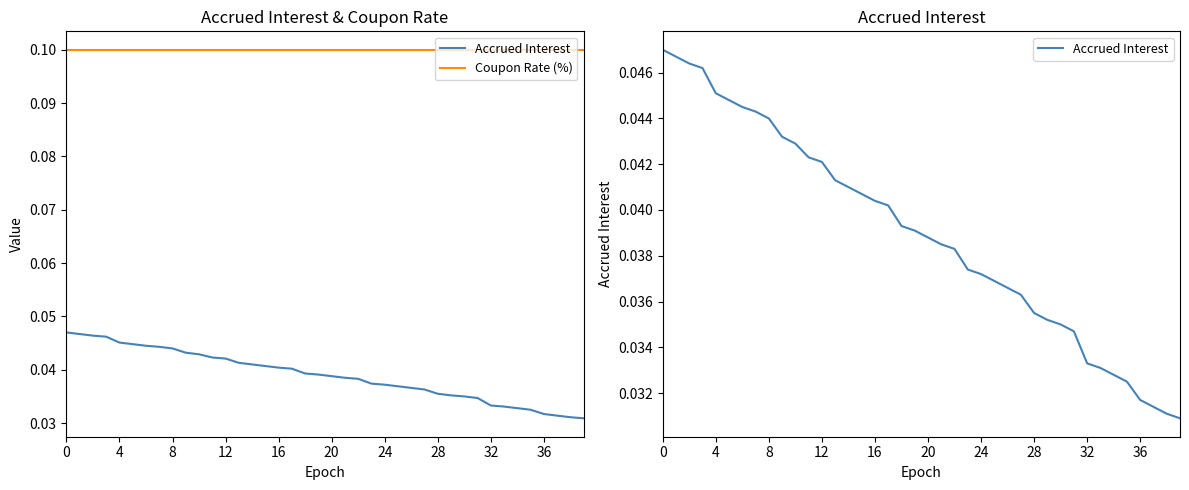

Rank the series at 21 from highest to lowest value.

Coupon Rate (%), Accrued Interest